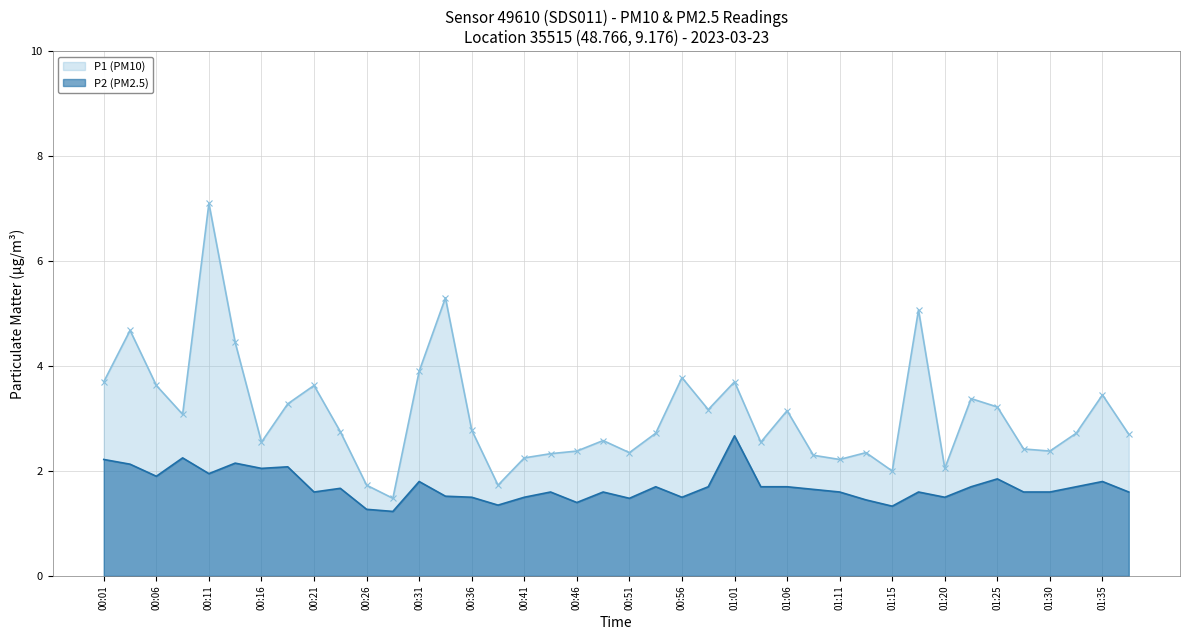

What is the maximum value shown in the chart?

7.1